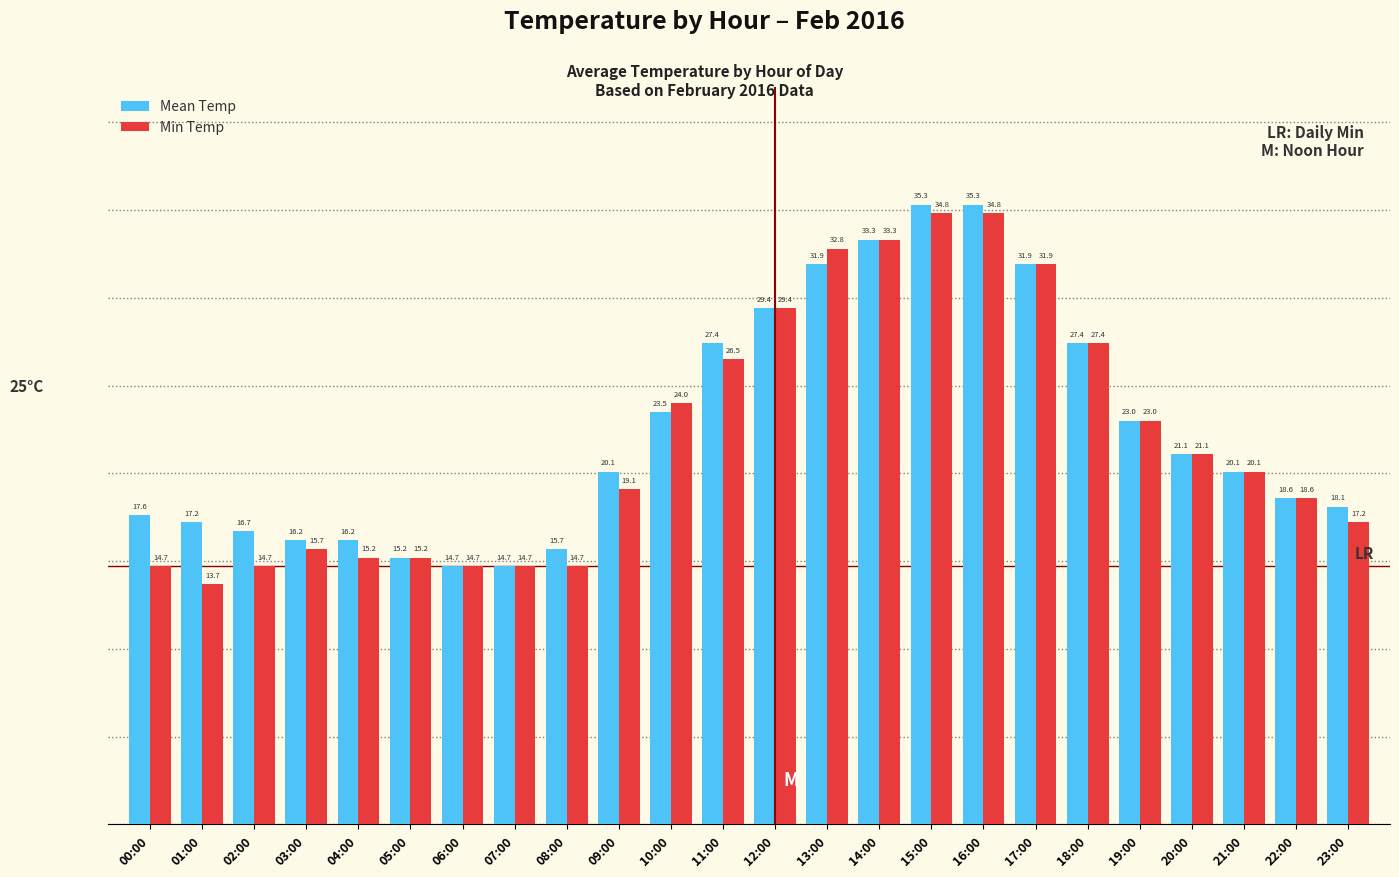

List the series in order of their overall mean, lowest first.

Min Temp, Mean Temp